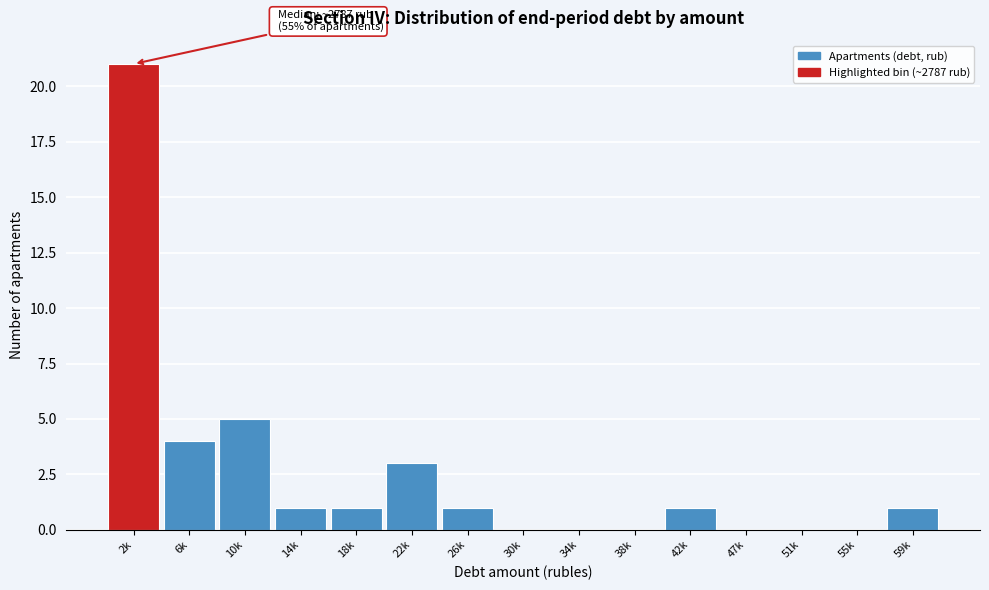

Reading left to right, list all the values displayed in this chart.

2k=21	6k=4	10k=5	14k=1	18k=1	22k=3	26k=1	30k=0	34k=0	38k=0	42k=1	47k=0	51k=0	55k=0	59k=1